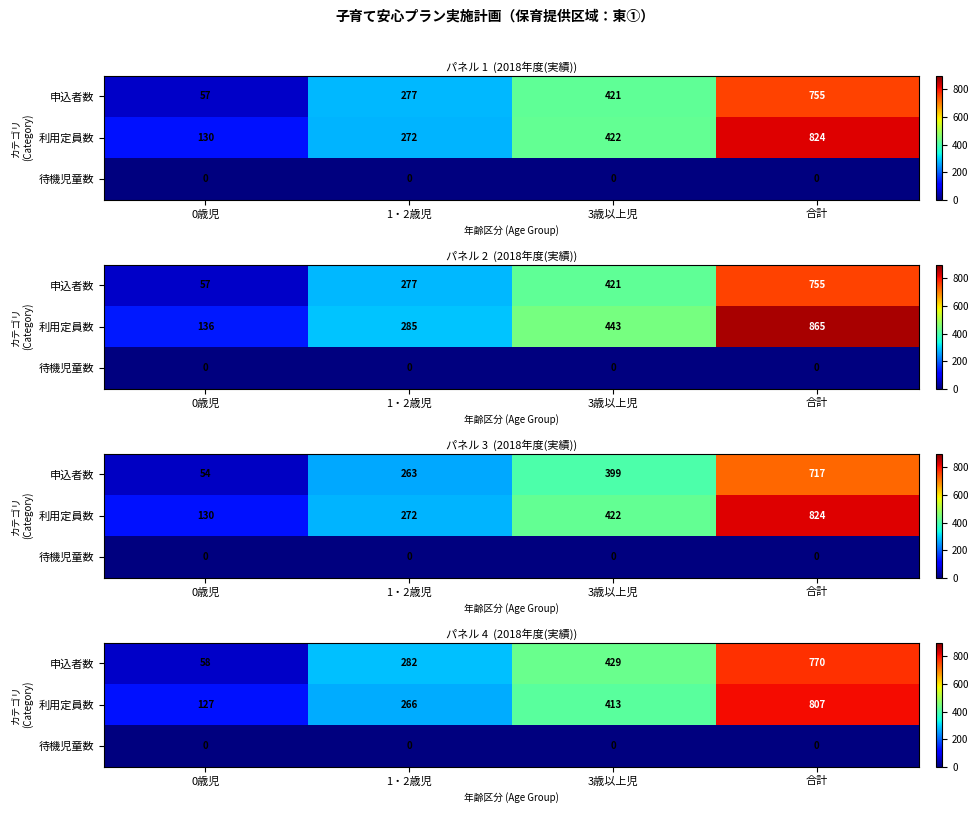

Is it true that 利用定員数 equals 230.5 at 3歳以上児?

False